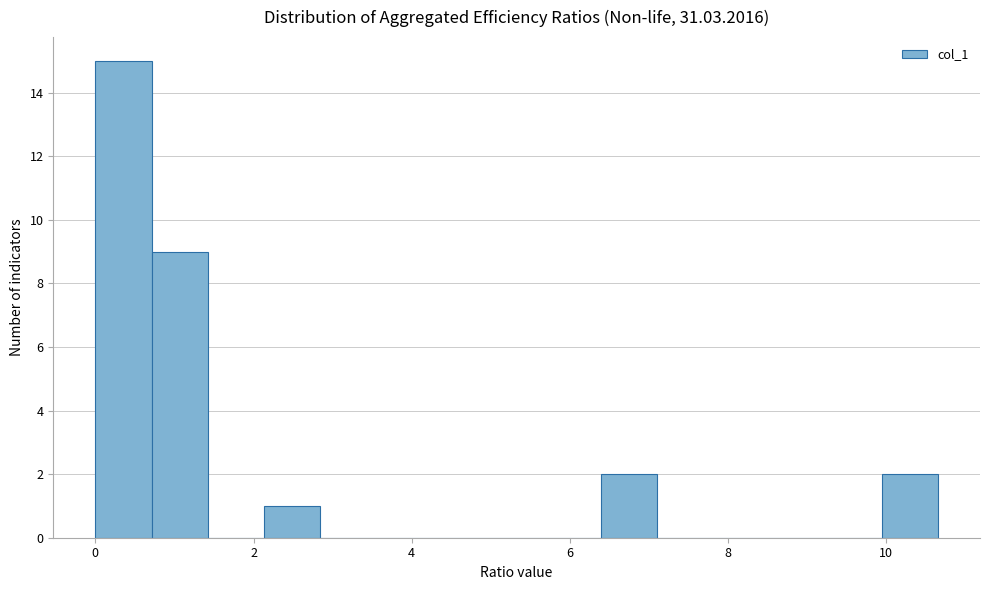

Read against the x-axis, roughly where is the centre of the tallest bar?

0.4